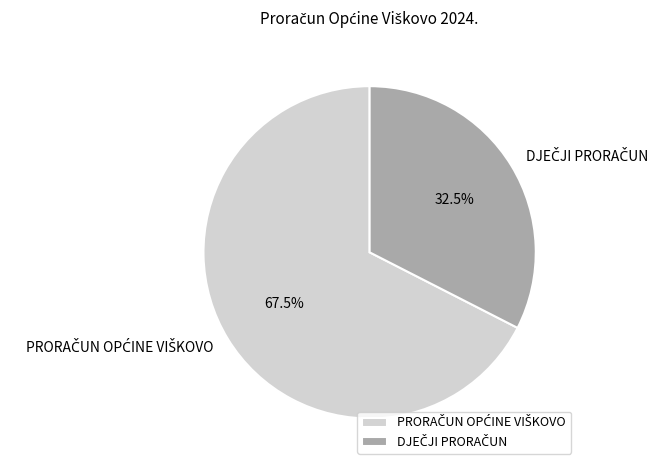

To the nearest percent, what is the difference between the largest and smallest slice percentages?

35%